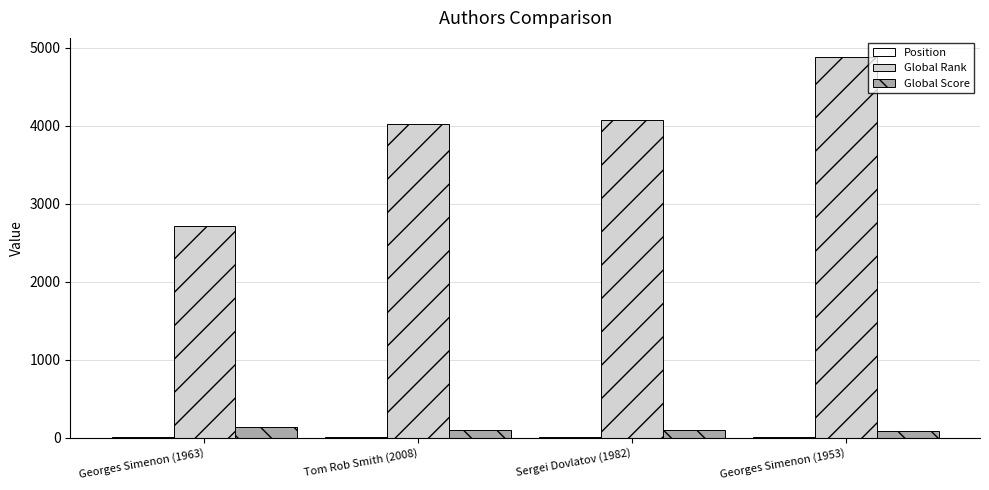

Count the number of data series in this chart.

3